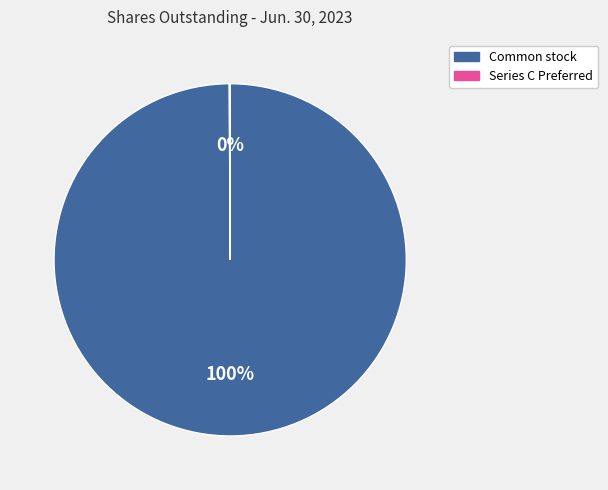

Is there any slice that represents more than half of the pie?

Yes